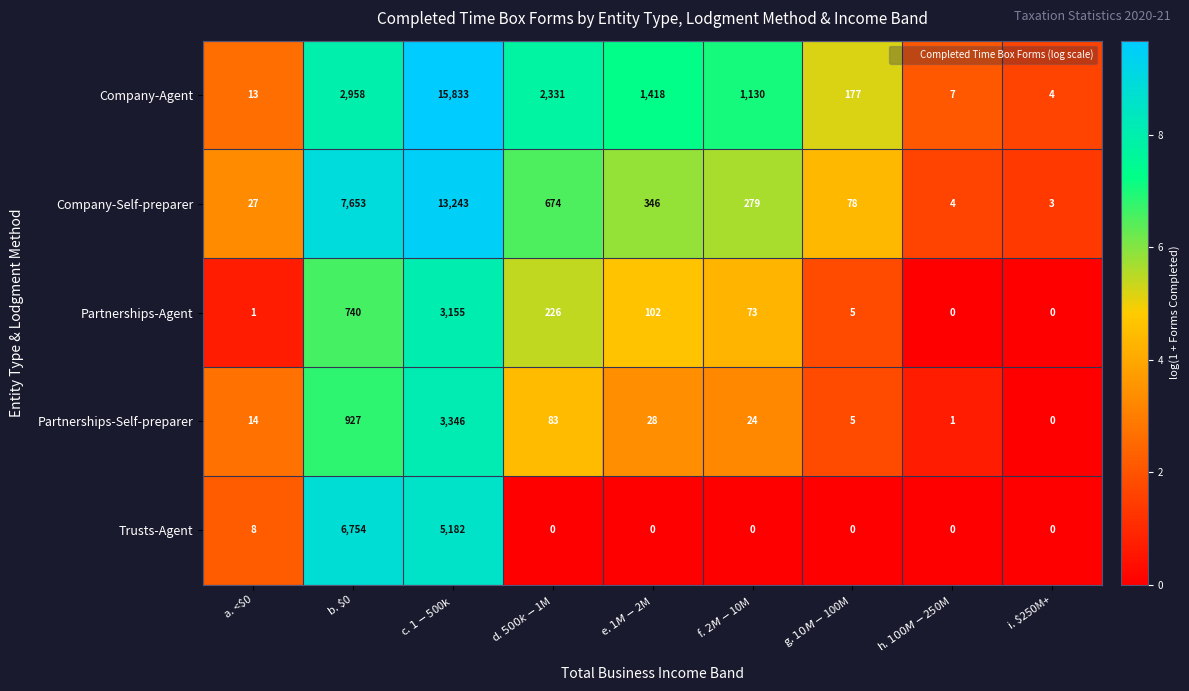

What is the difference between the second highest and minimum values in the Partnerships-Agent series?

740